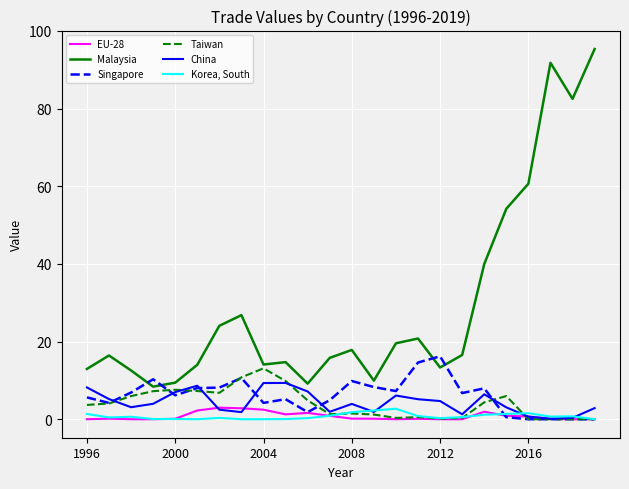

Does the chart display data point markers on the line(s)?

No